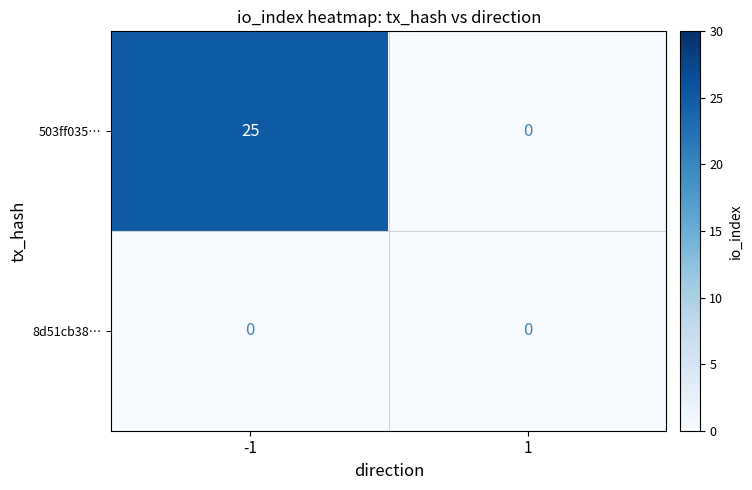

Rank the series by their average value, from highest to lowest.

503ff035…, 8d51cb38…